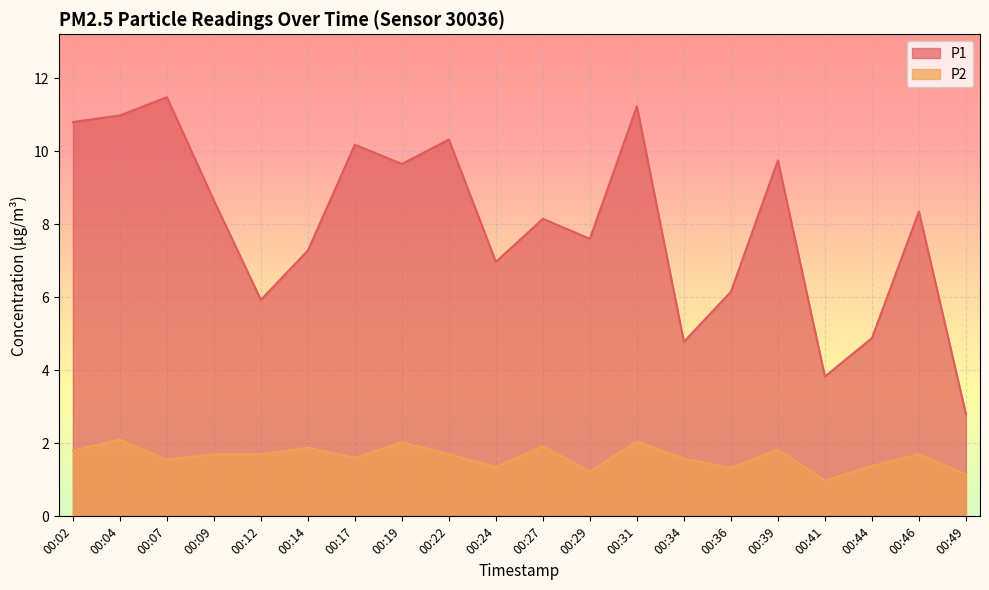

Which series has the largest range (max minus min)?

P1